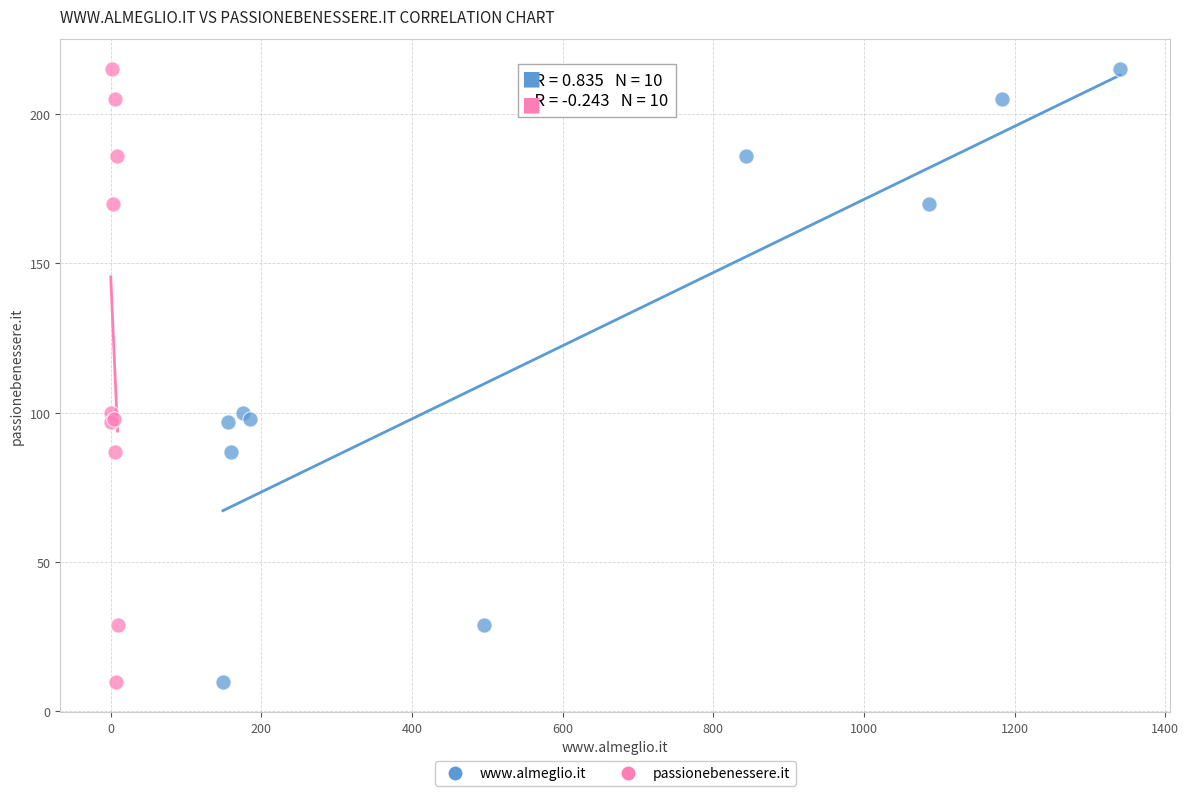

What are all the series names shown in the legend?

www.almeglio.it, passionebenessere.it